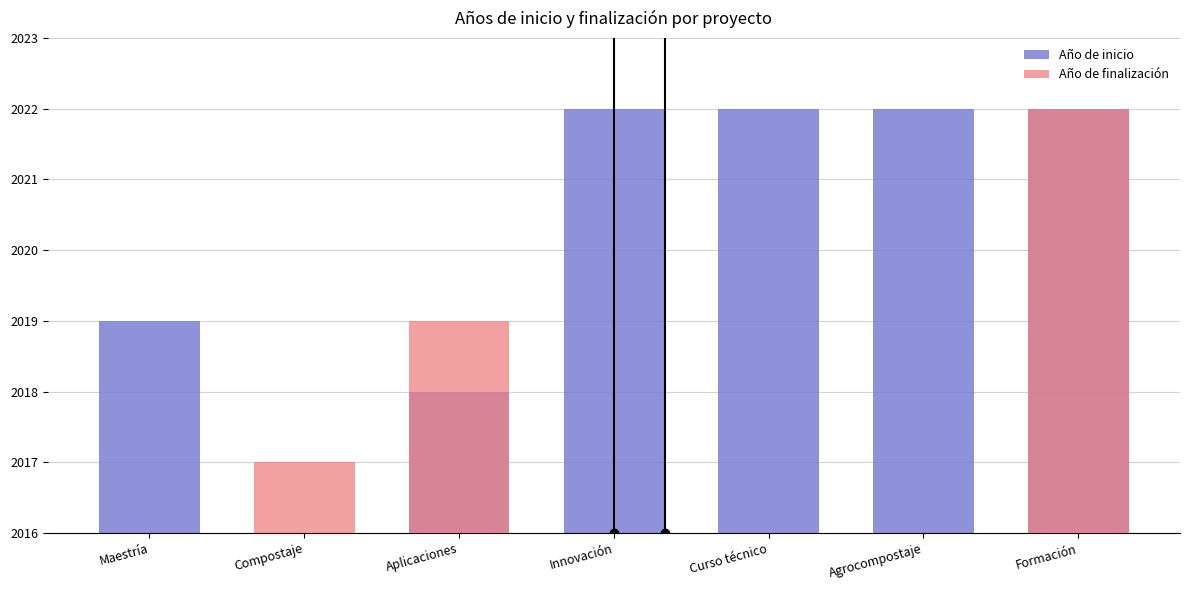

What is the difference between the maximum and minimum values in the Año de finalización series?

6